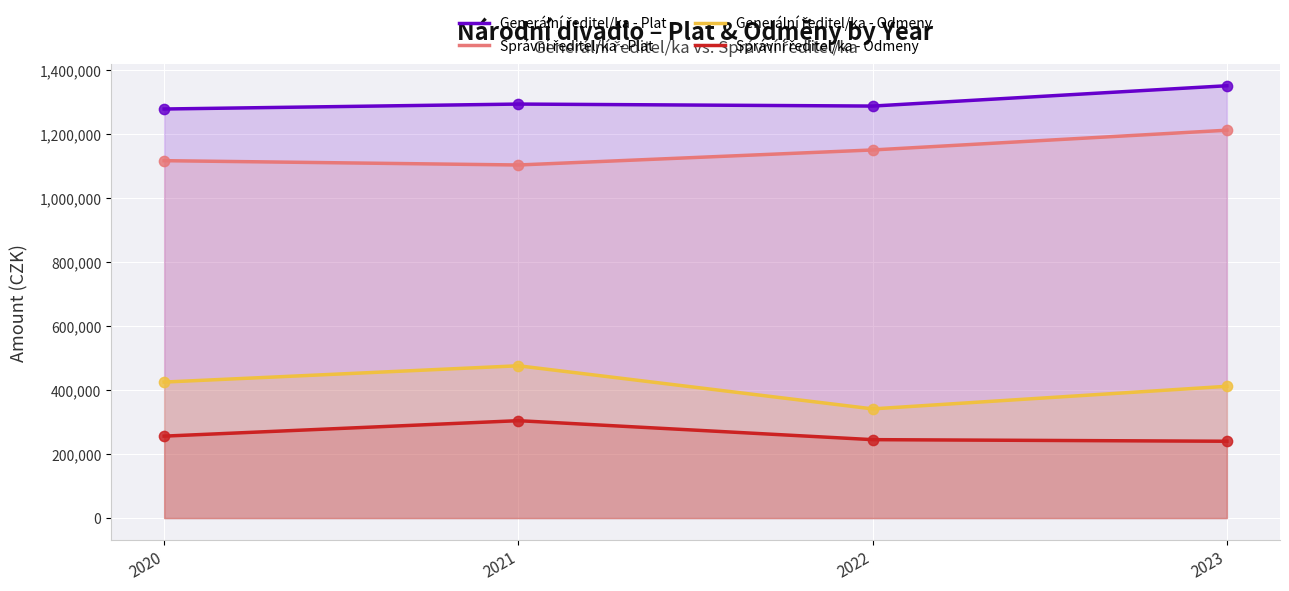

What are all the series names shown in the legend?

Generální ředitel/ka - Plat, Správní ředitel/ka - Plat, Generální ředitel/ka - Odmeny, Správní ředitel/ka - Odmeny